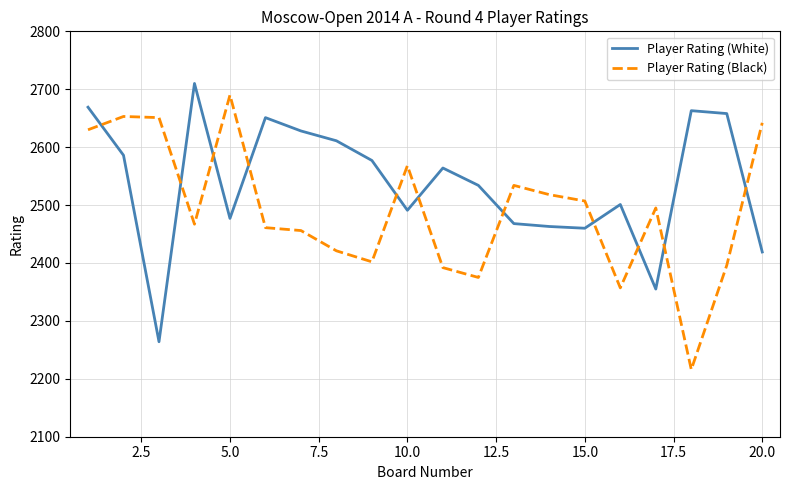

Rank the series by their maximum value, from highest to lowest.

Player Rating (White), Player Rating (Black)